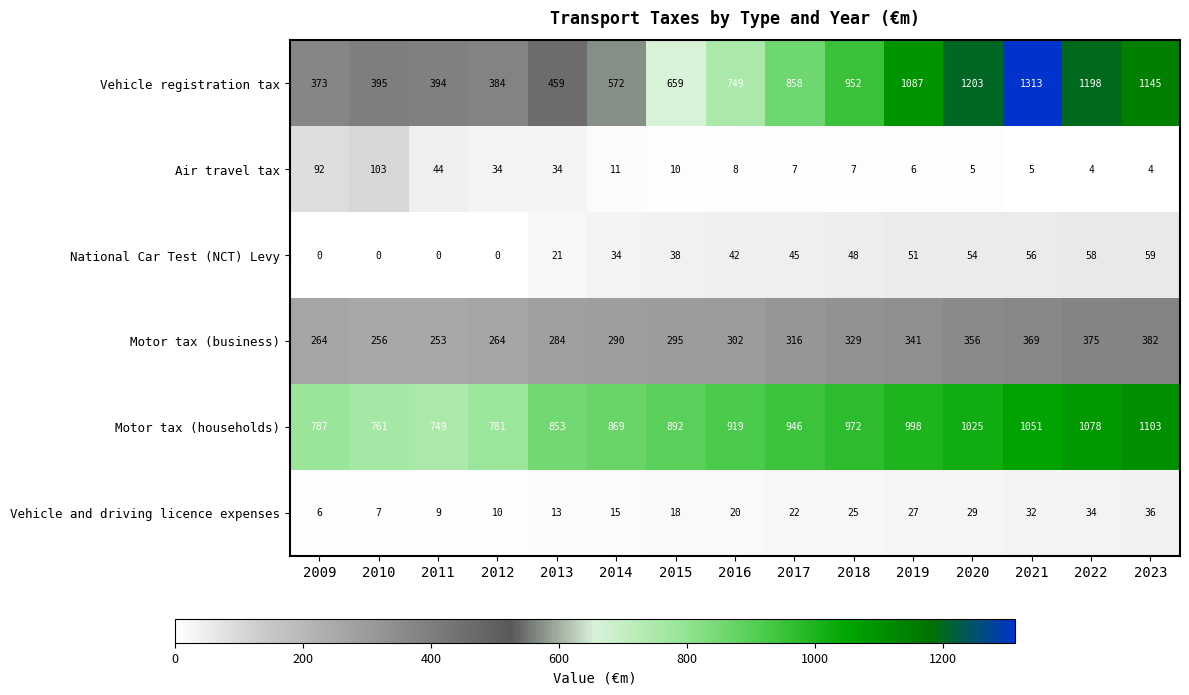

Is it true that Motor tax (households) equals 1339 at 2013?

False